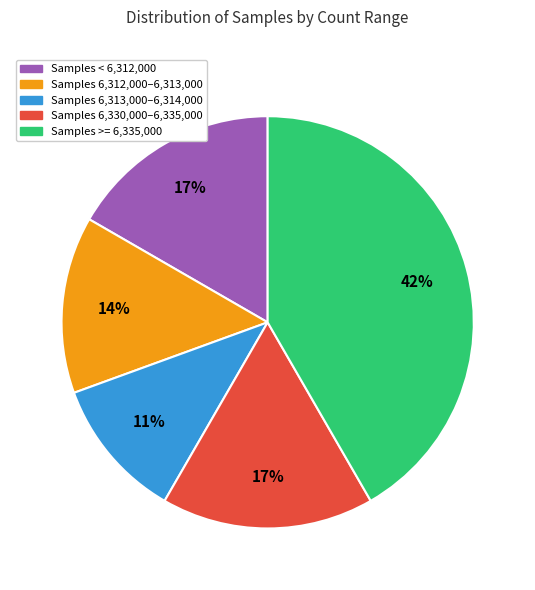

Is there any slice that represents more than half of the pie?

No